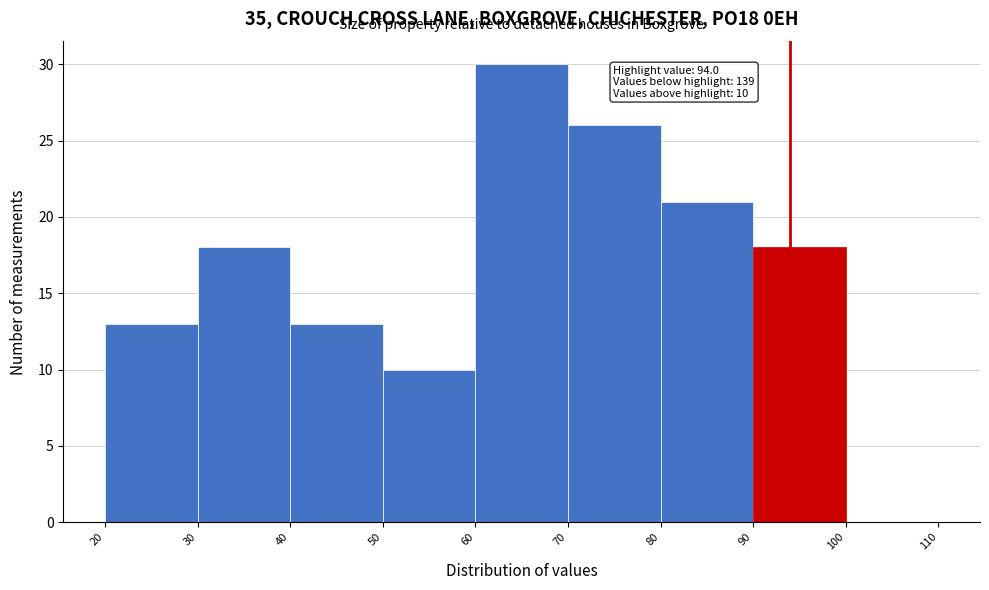

Over which range of the x-axis is the bar tallest?

60 to 70